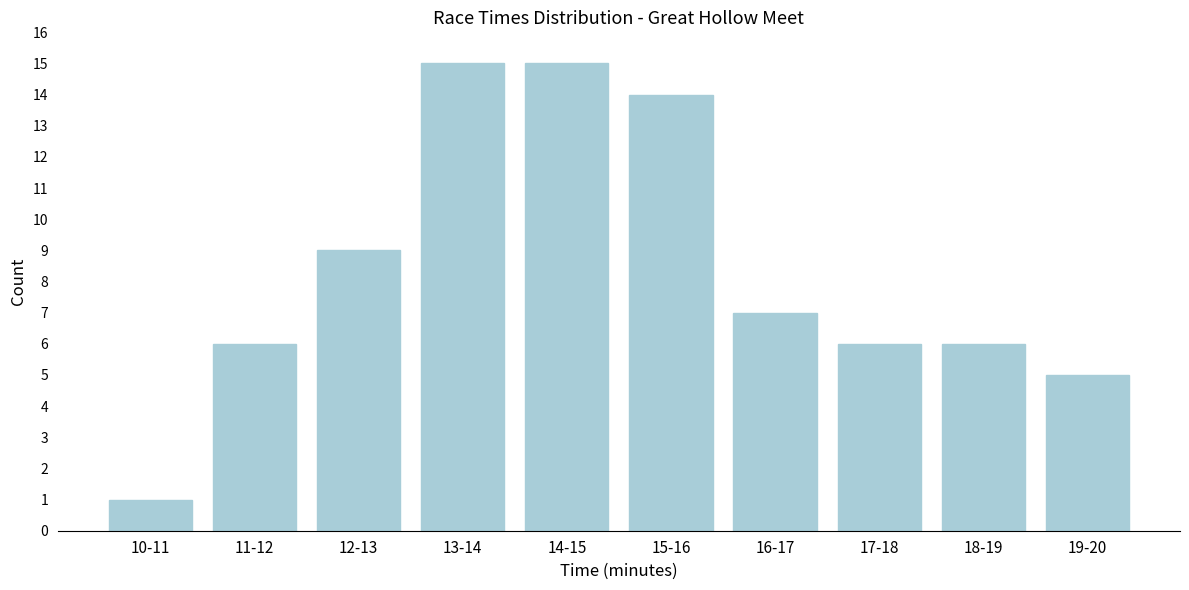

Reading right to left, list all the values displayed in this chart.

19-20=5	18-19=6	17-18=6	16-17=7	15-16=14	14-15=15	13-14=15	12-13=9	11-12=6	10-11=1